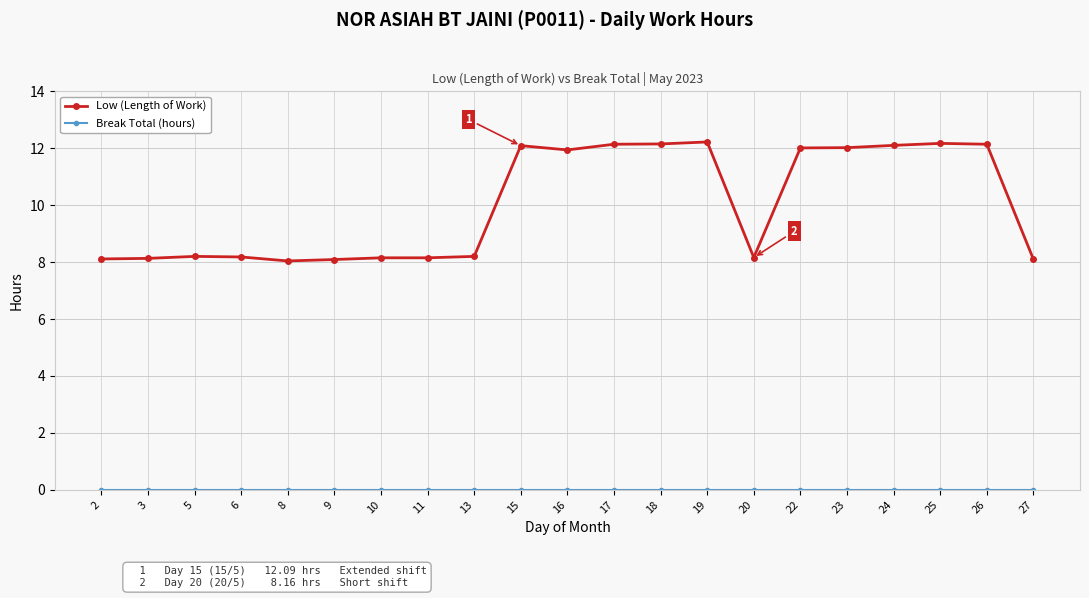

True or false: Low (Length of Work) has more than 2 points higher than both neighbors.

True